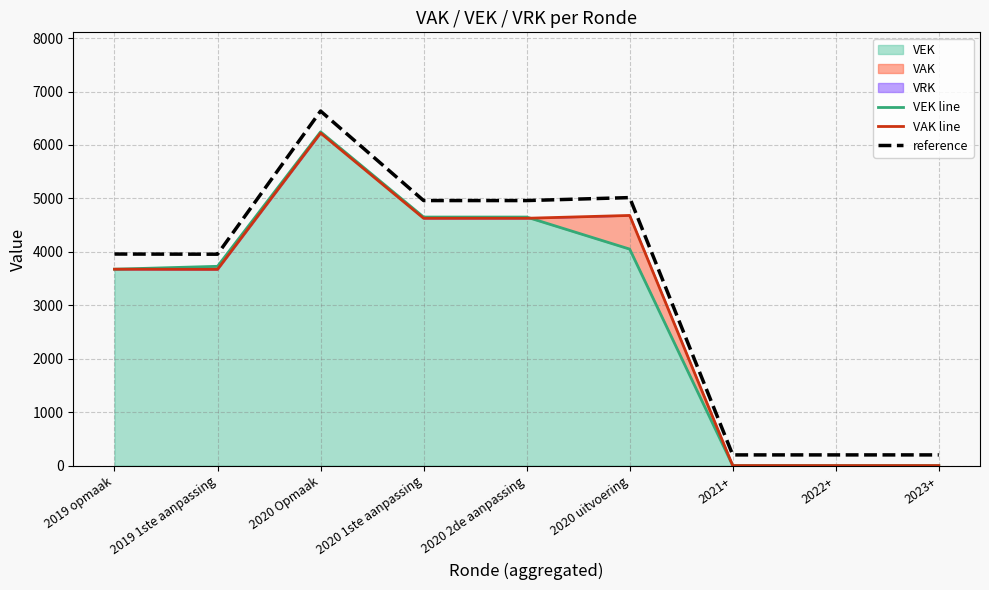

True or false: reference and VEK line intersect in this chart.

False